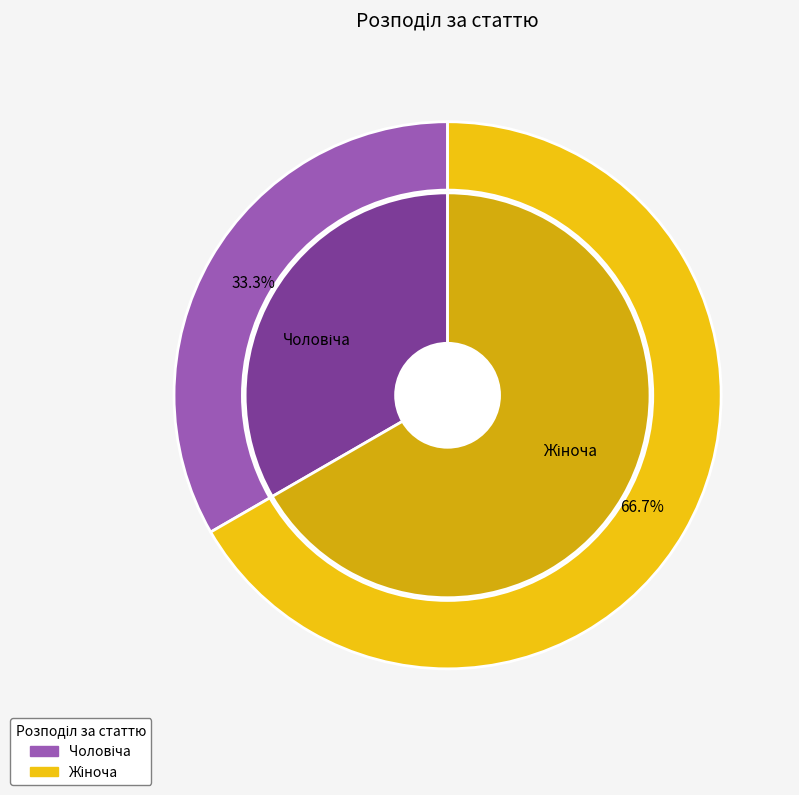

Is there any slice that represents more than half of the pie?

Yes